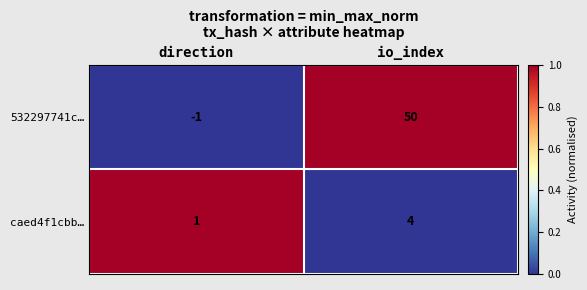

Reading left to right, transcribe all the data shown in this chart.

532297741c…: direction=-1	io_index=50
caed4f1cbb…: direction=1	io_index=4